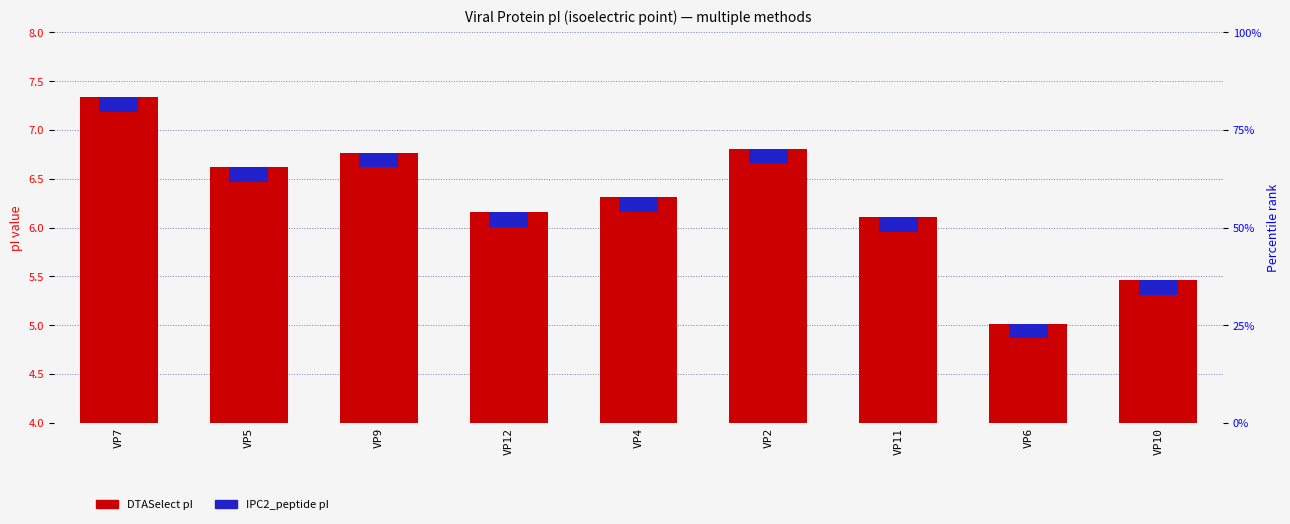

Between VP6 and VP11, which is larger?

VP11